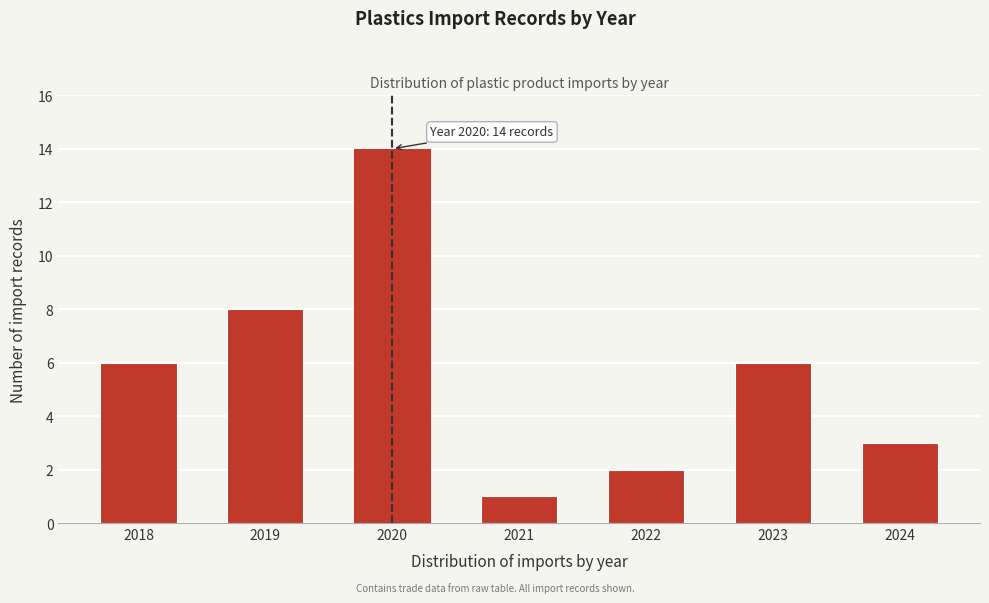

Reading left to right, transcribe all the data shown in this chart.

6	8	14	1	2	6	3